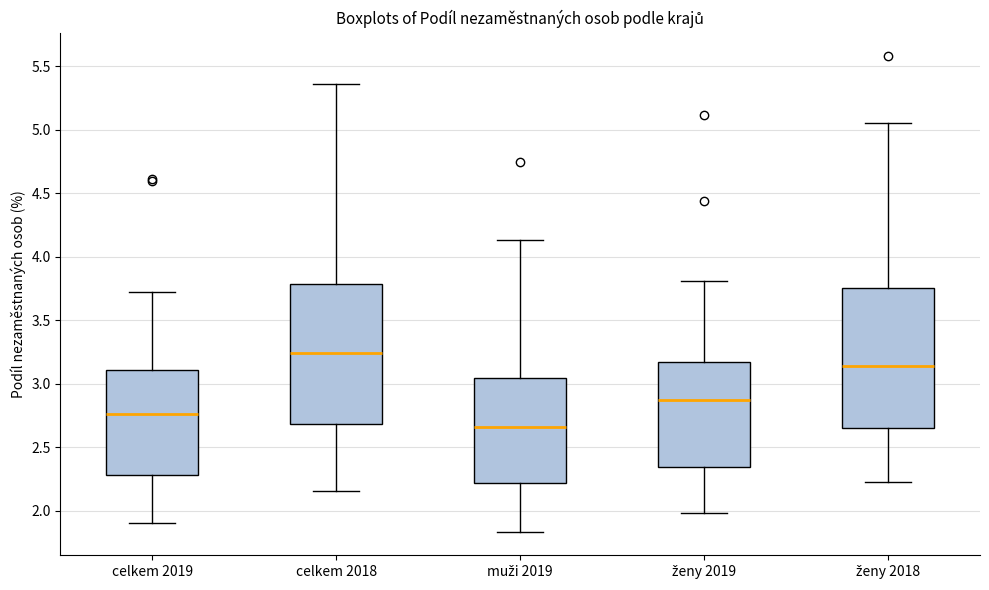

Reading left to right, transcribe this box plot: for each box, give where its median line is, the range the box spans, and where its two whiskers end, as read against the y-axis. The values are not printed on the chart, so give them approximately, as read against the axis.

celkem 2019: median 2.75, box 2.30 to 3.10, whiskers 1.90 to 3.75
celkem 2018: median 3.25, box 2.70 to 3.80, whiskers 2.15 to 5.35
muži 2019: median 2.65, box 2.20 to 3.05, whiskers 1.85 to 4.15
ženy 2019: median 2.85, box 2.35 to 3.15, whiskers 2.00 to 3.80
ženy 2018: median 3.15, box 2.65 to 3.75, whiskers 2.20 to 5.05